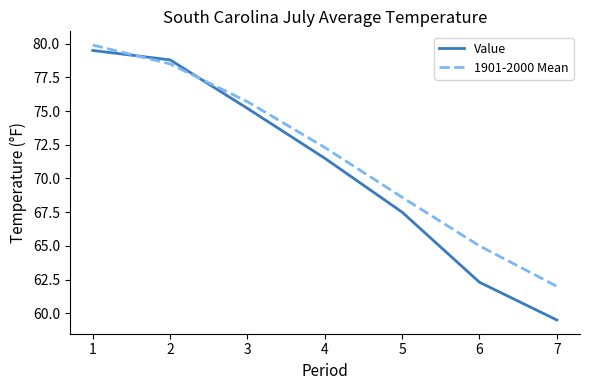

How many lines are shown in the chart?

2